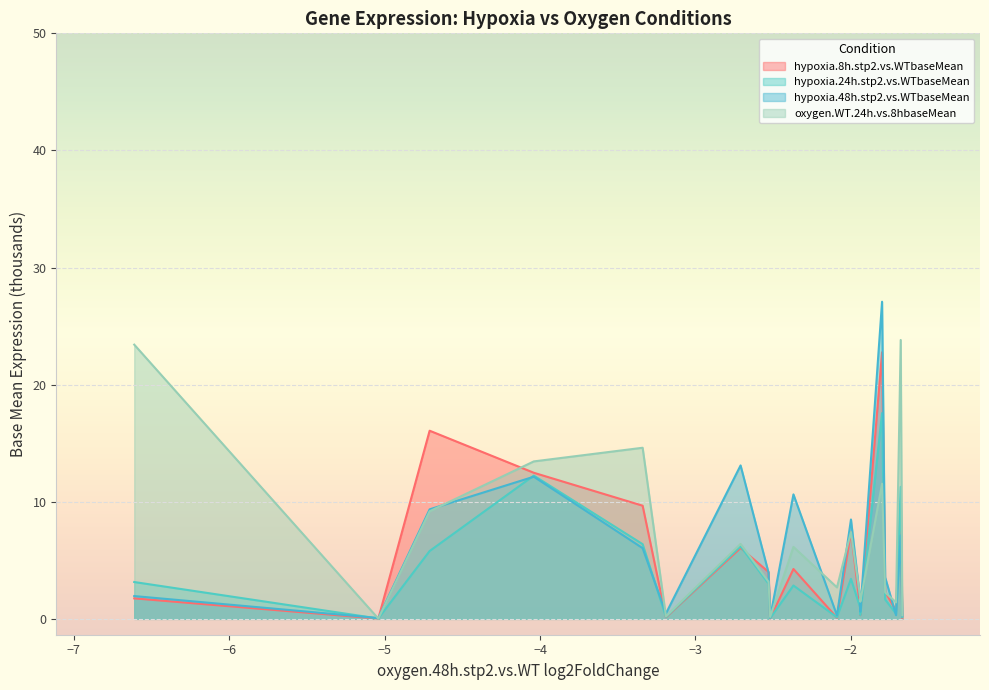

How many interior local valleys does the hypoxia.48h.stp2.vs.WTbaseMean series have?

6